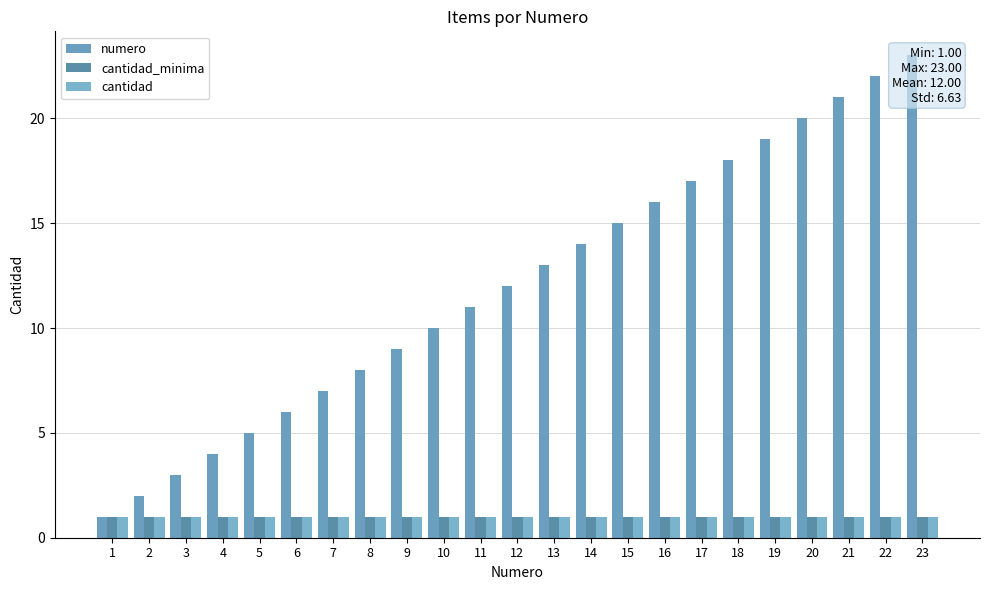

What are all the series names shown in the legend?

numero, cantidad_minima, cantidad